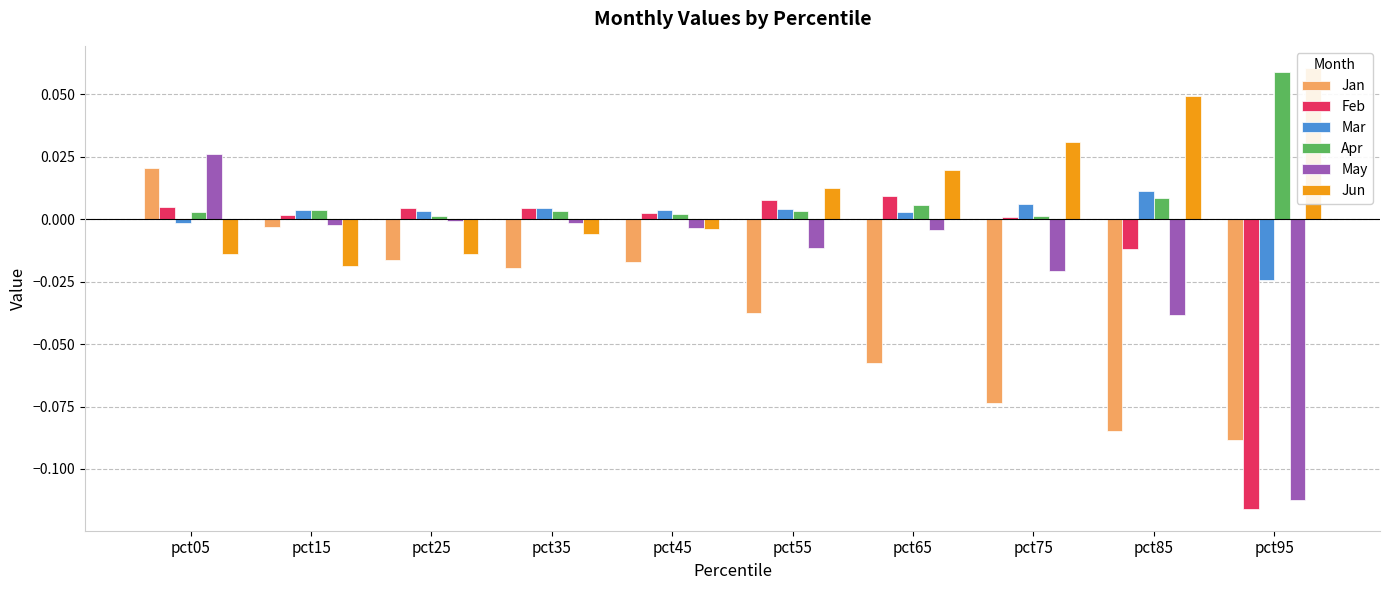

At how many categories does at least one series exceed 0?

10